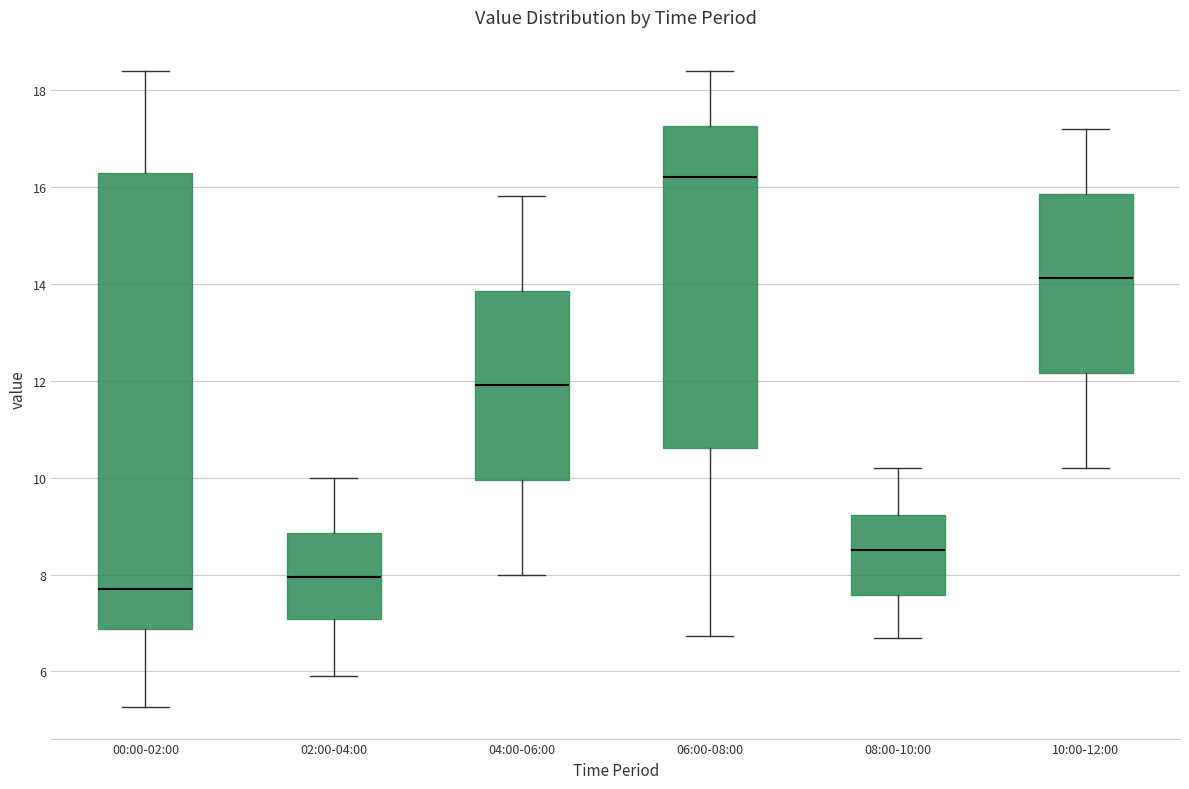

Which box's median line is the lowest?

00:00-02:00